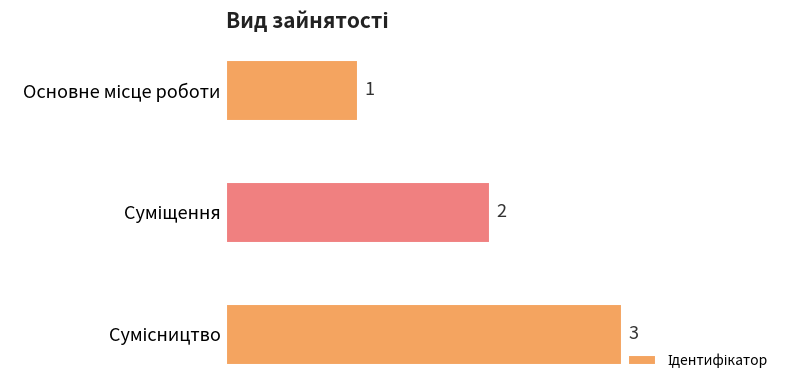

What is the sum of all values?

6